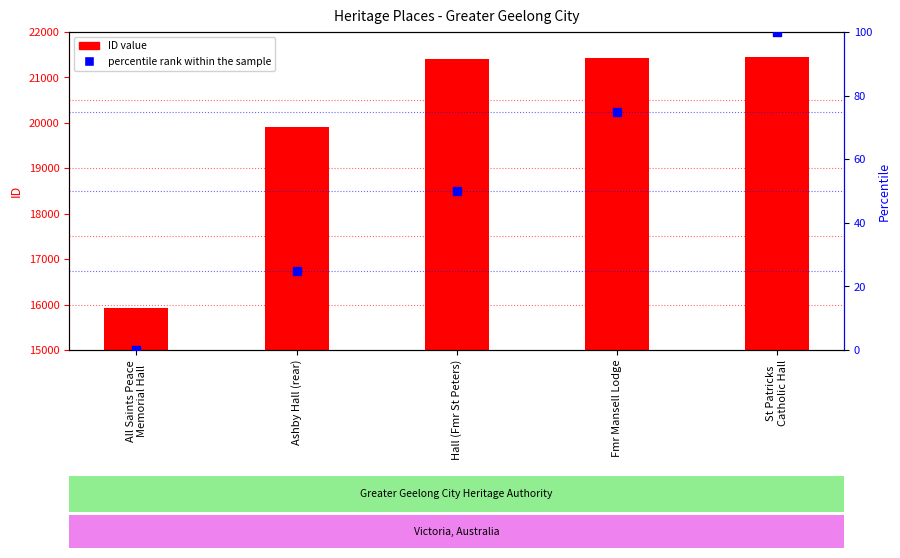

What are all the series names shown in the legend?

ID value, percentile rank within the sample